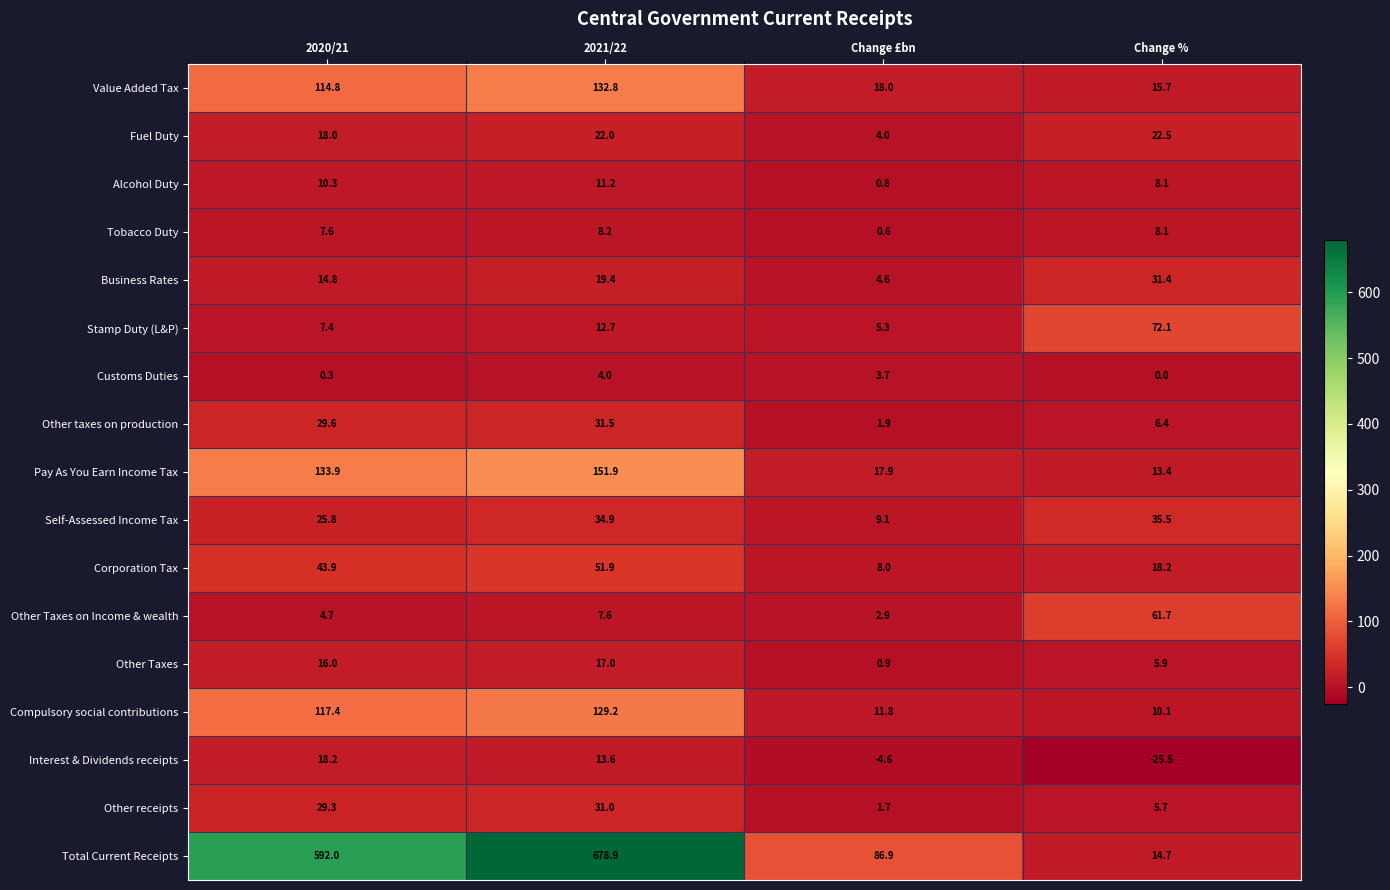

What is the difference between the highest and lowest values at Change %?

97.6